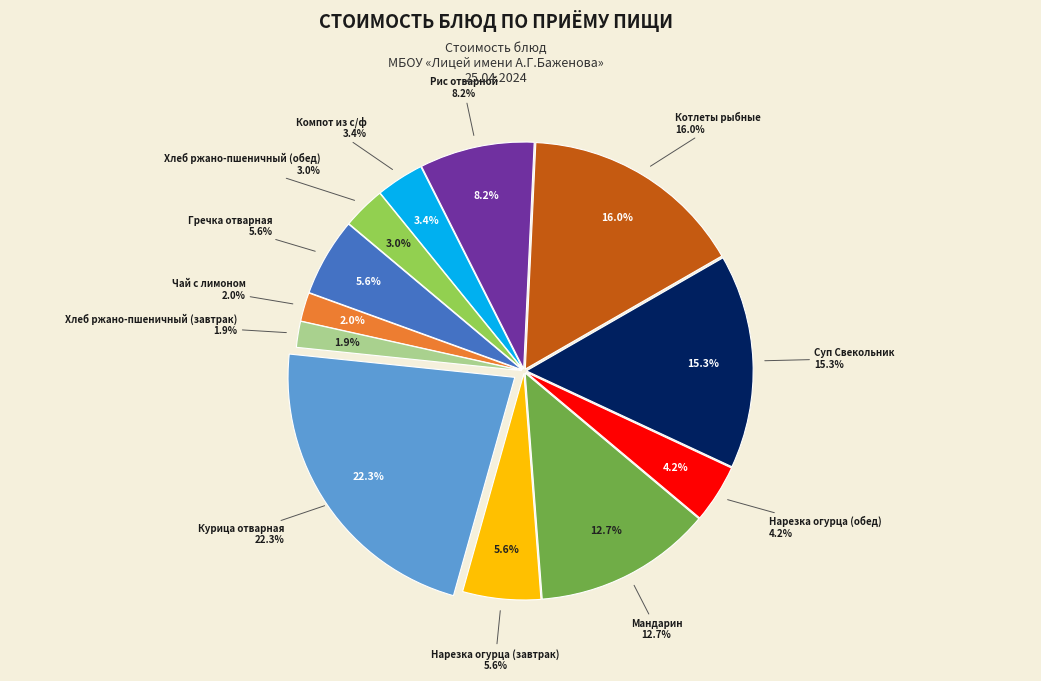

Between Нарезка огурца (завтрак) and Рис отварной, which is larger?

Рис отварной